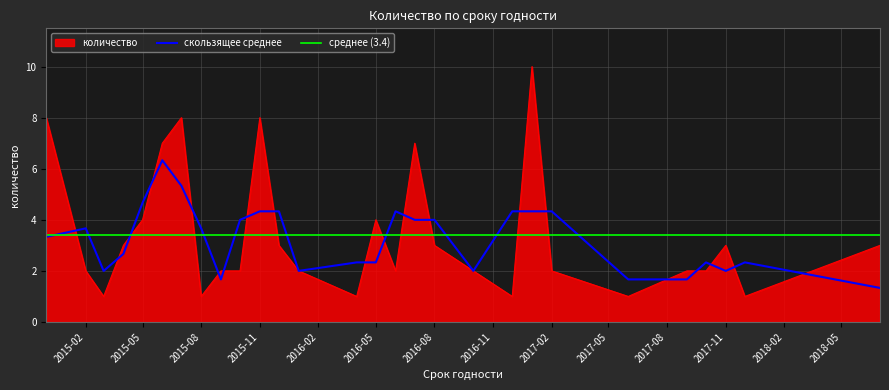

The скользящее среднее series shows 6.5 at 2015-08. True or false?

False